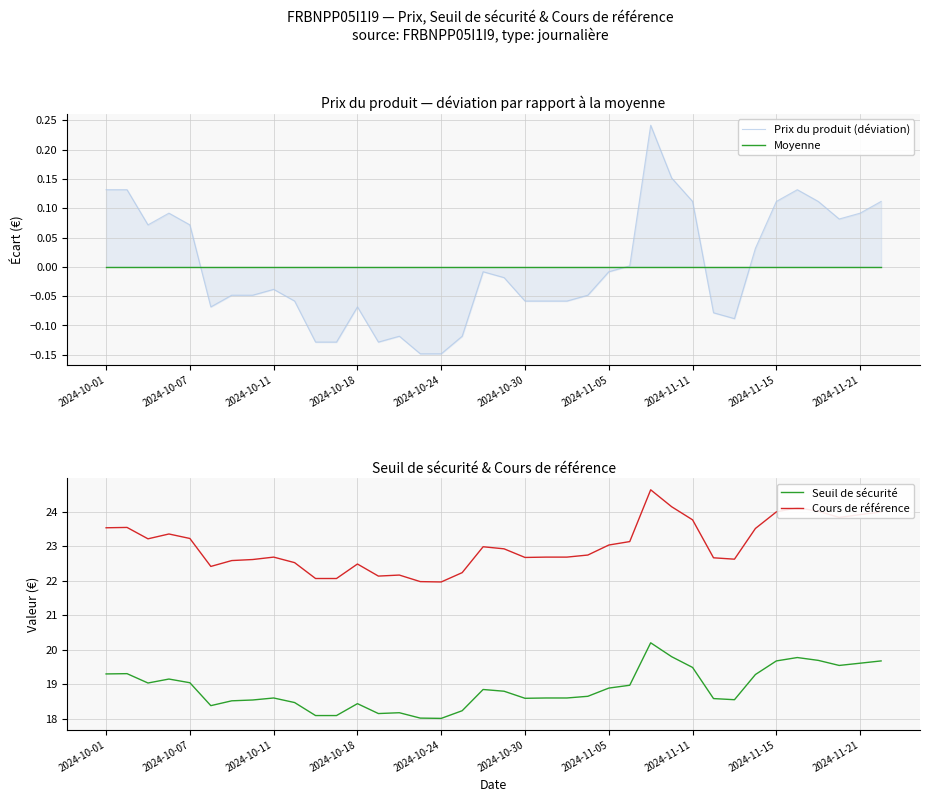

True or false: Seuil de sécurité and Prix du produit (déviation) cross at least once.

False